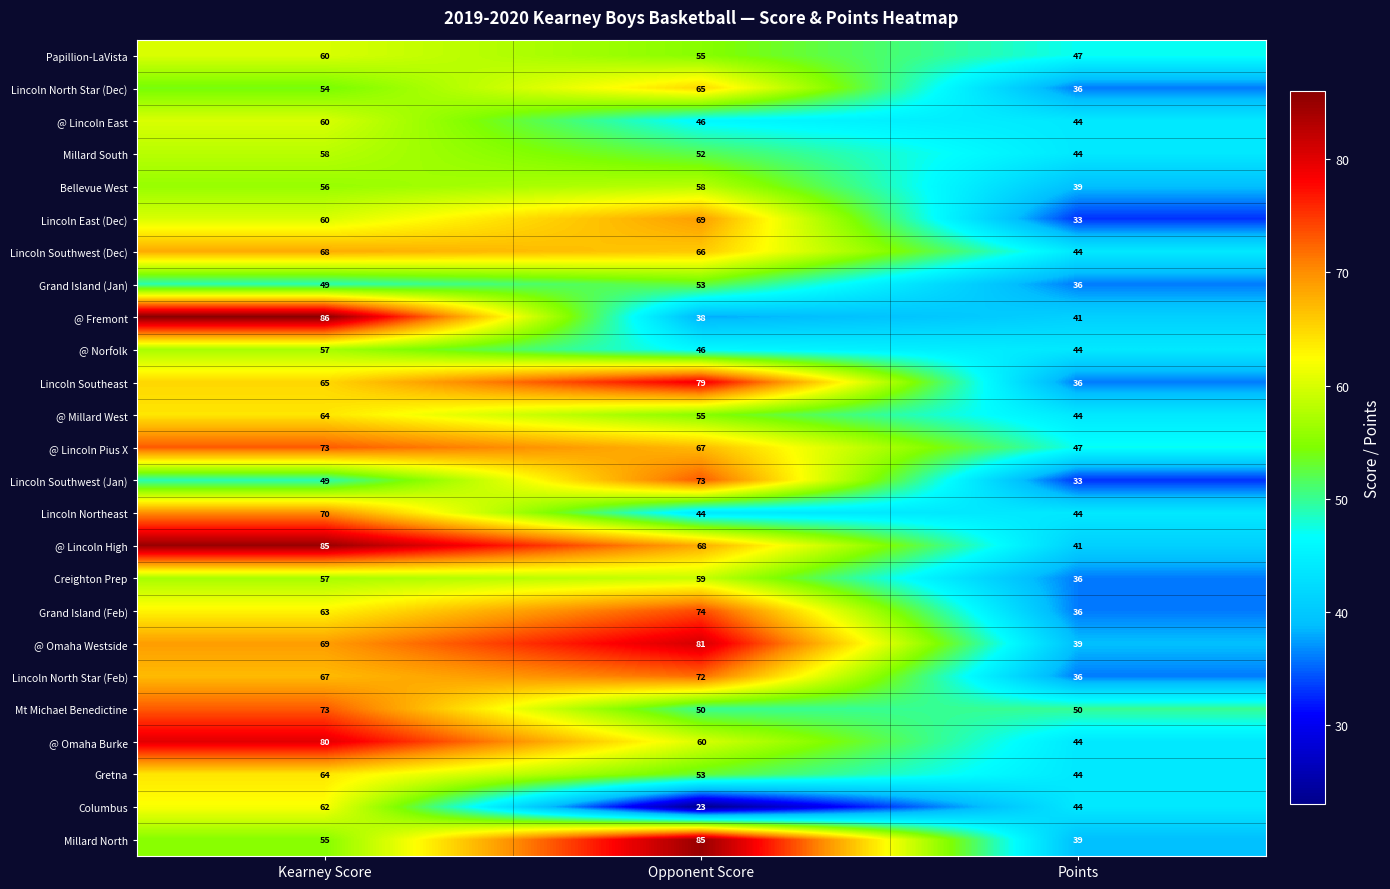

Which series changed the most between Kearney Score and Opponent Score?

@ Fremont